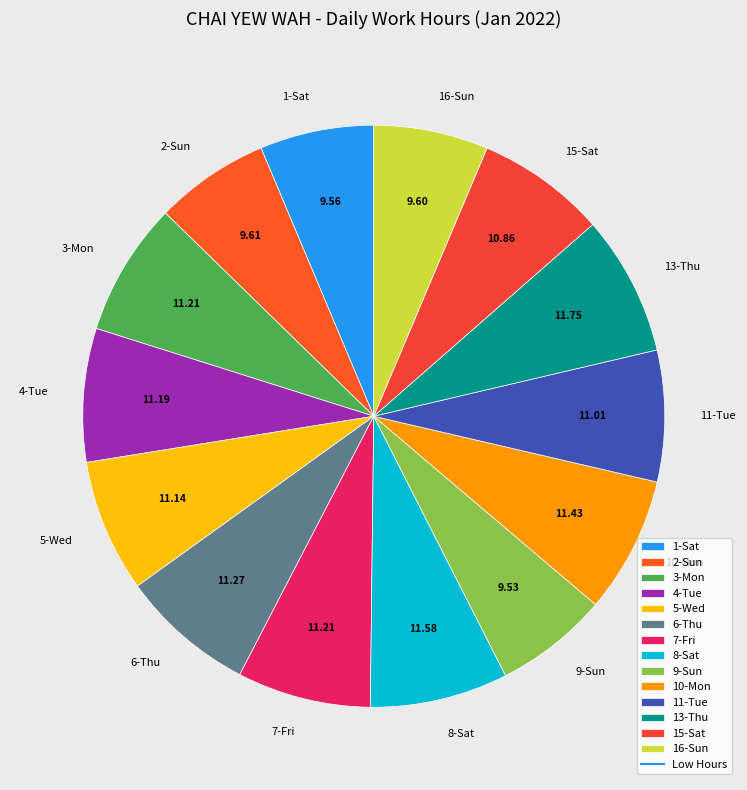

Is there a majority slice in this chart?

No